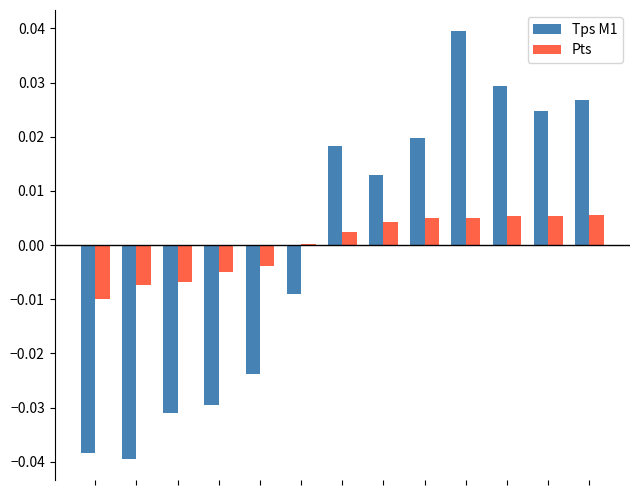

How many Tps M1 values are between 0 and 1?

7